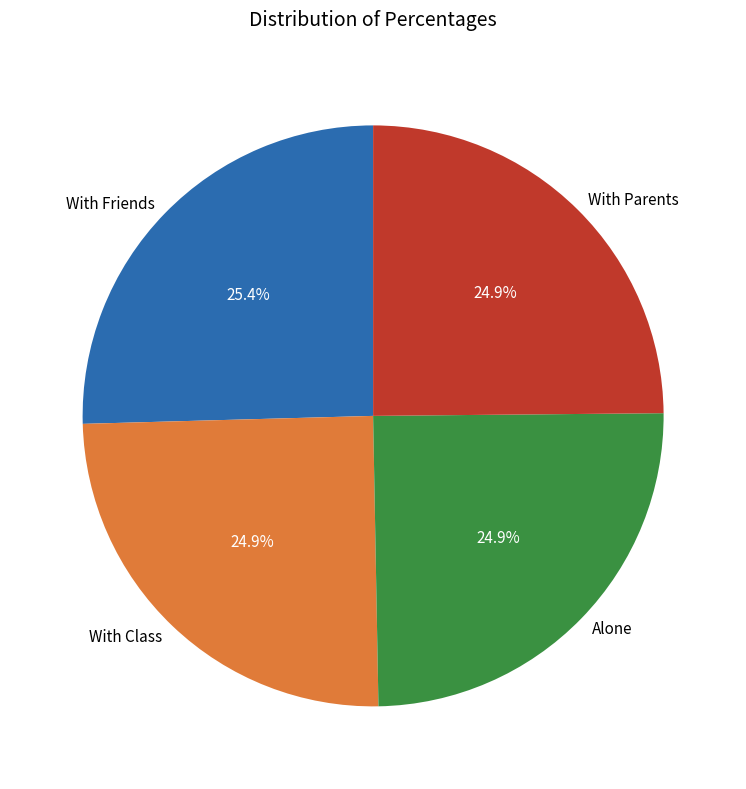

What portion of the pie excludes With Class?

75.1%